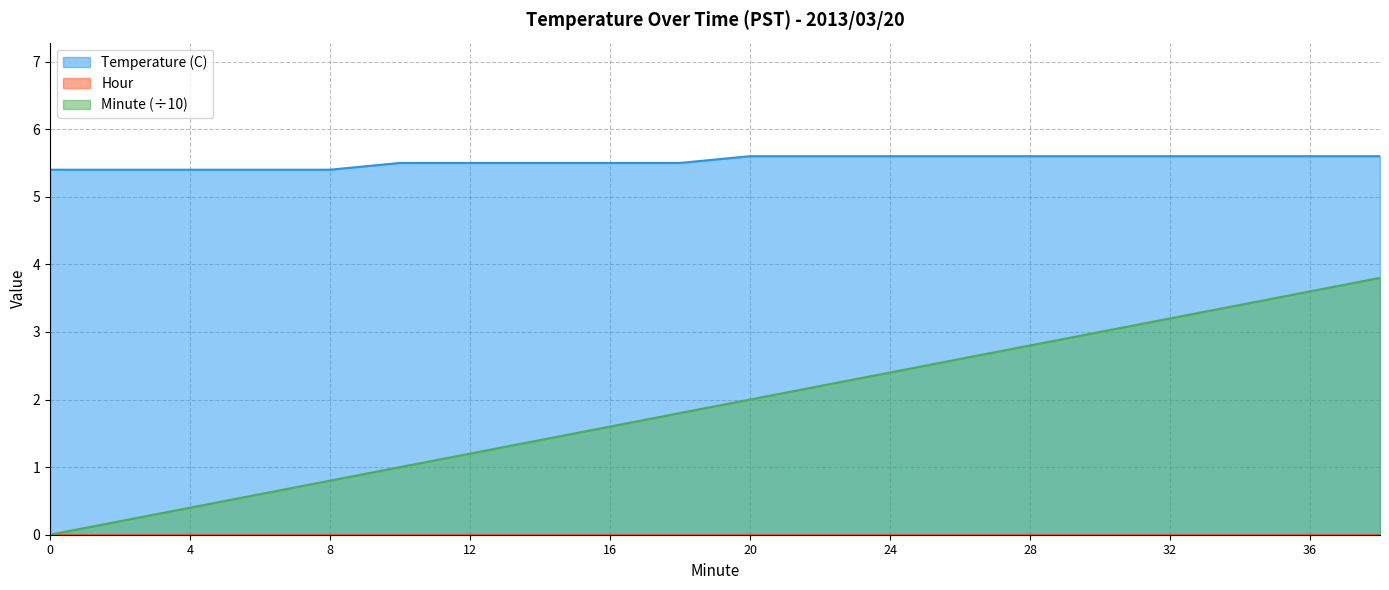

Between 32 and 28, which is larger?

32